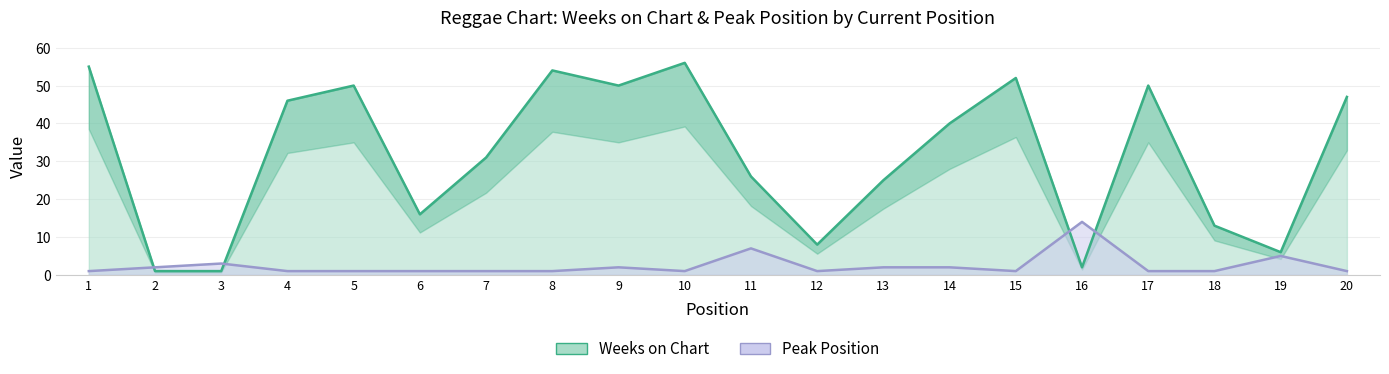

What is the sum of the Weeks on Chart values at 19 and 12?

14